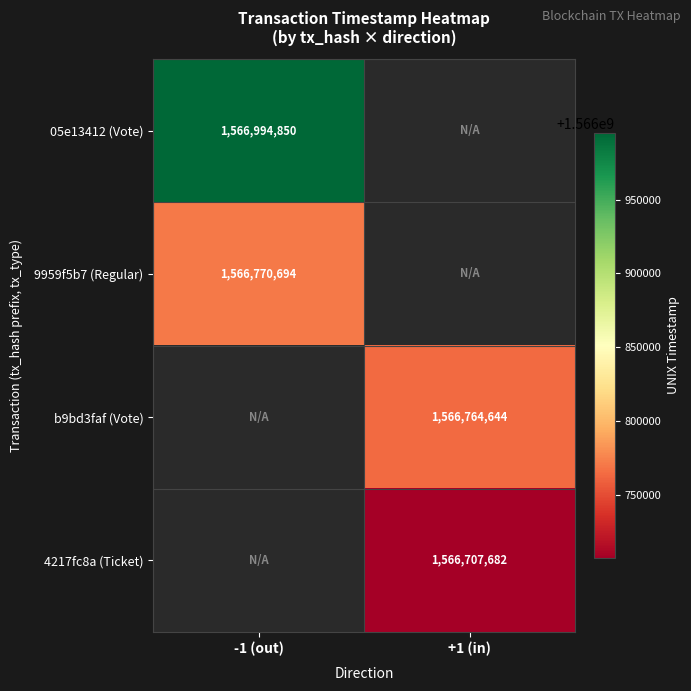

What is the greatest value displayed?

1566994850.0